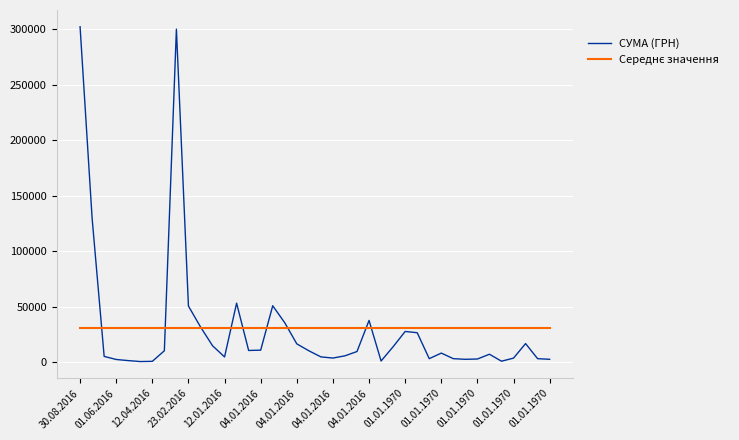

Which series has the largest range (max minus min)?

СУМА (ГРН)